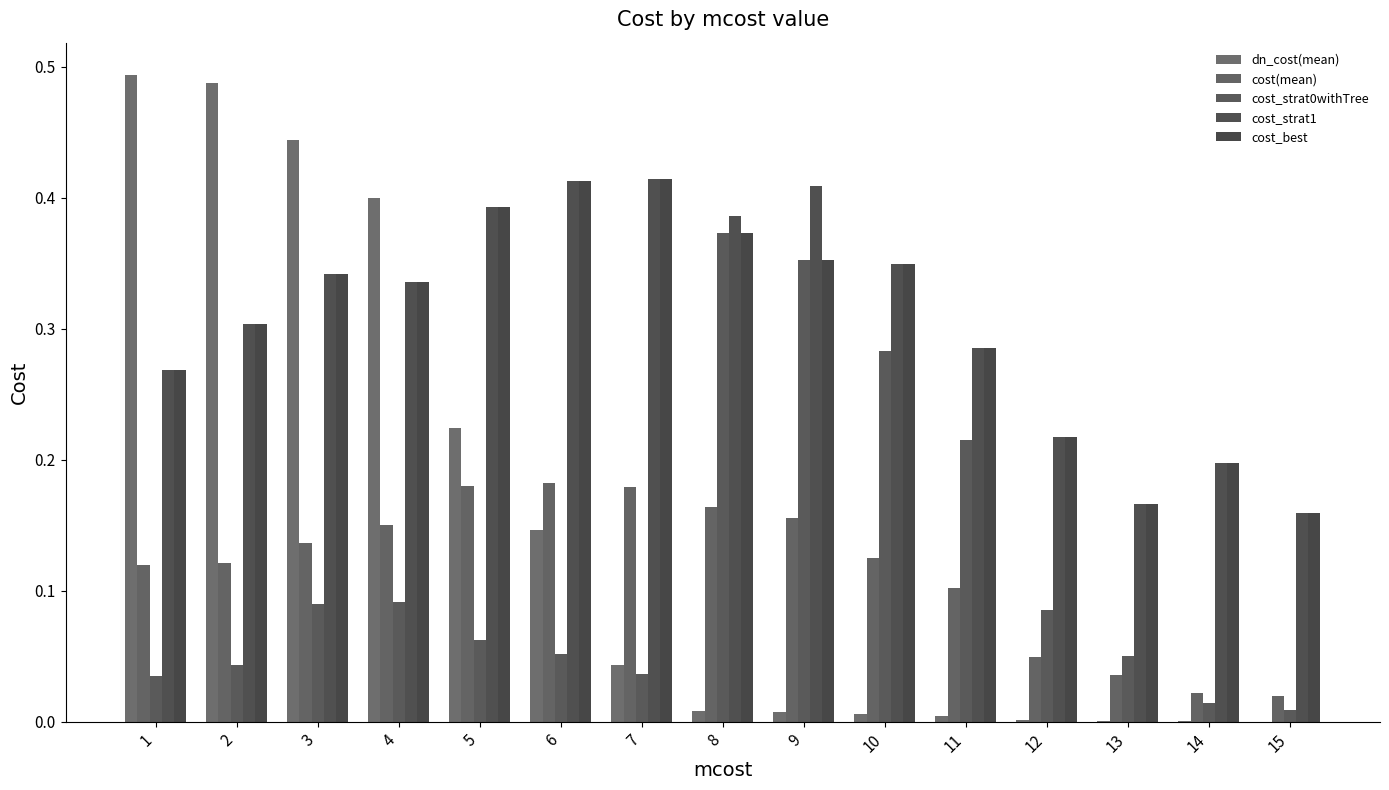

What is the difference between the highest and lowest values at 12?

0.2